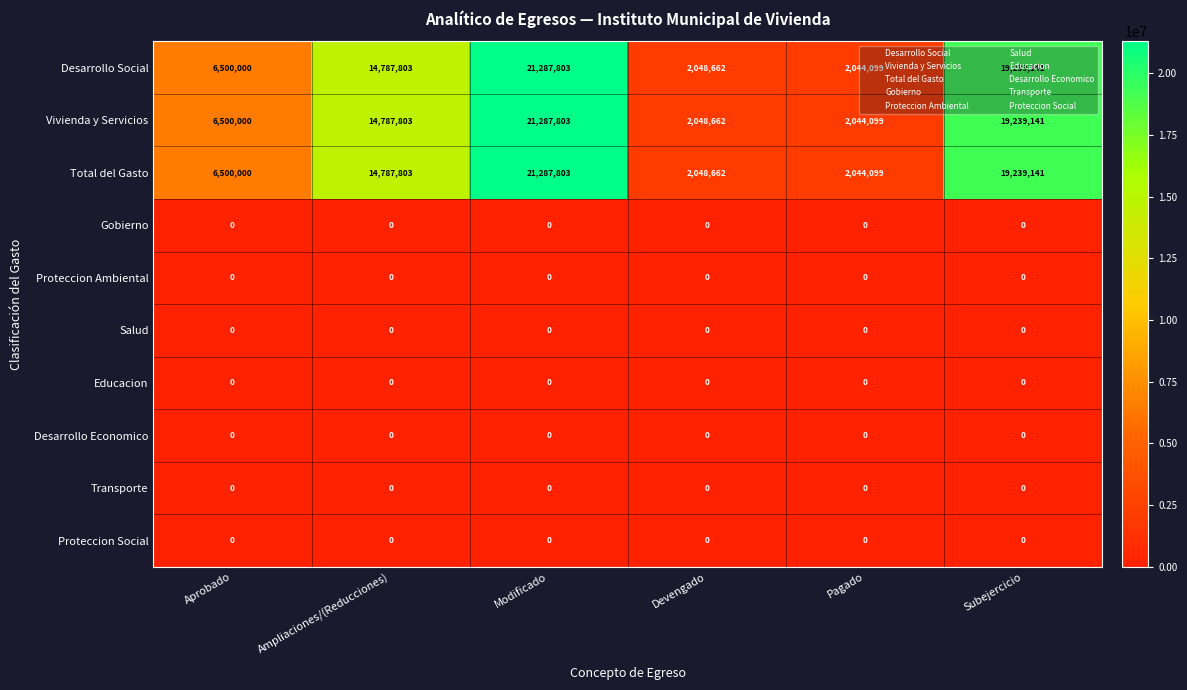

Is the value of Vivienda y Servicios at Pagado greater than the value of Transporte at Pagado?

Yes